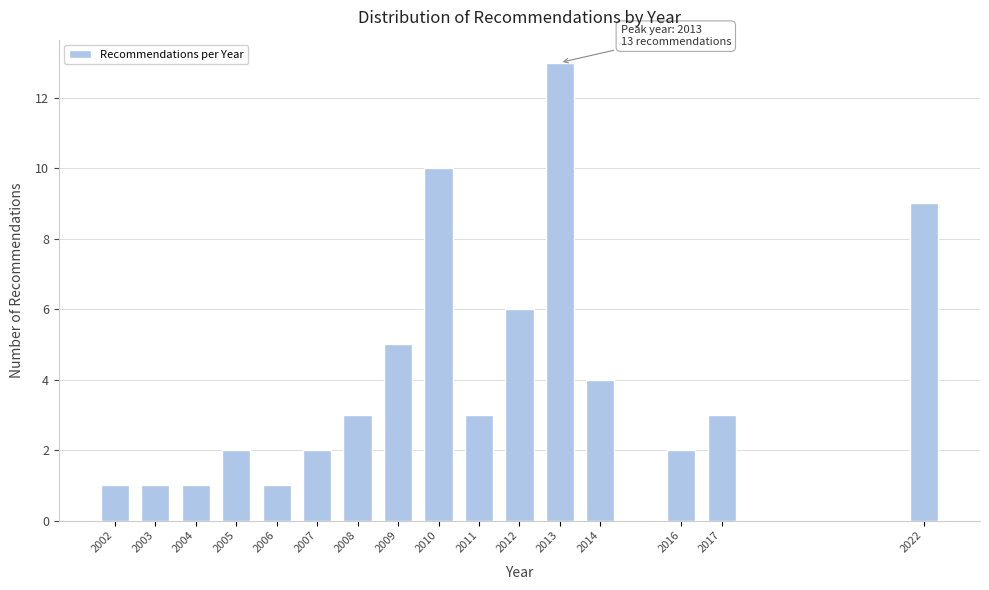

Reading left to right, what are all the values shown in this chart?

2002=1	2003=1	2004=1	2005=2	2006=1	2007=2	2008=3	2009=5	2010=10	2011=3	2012=6	2013=13	2014=4	2016=2	2017=3	2022=9